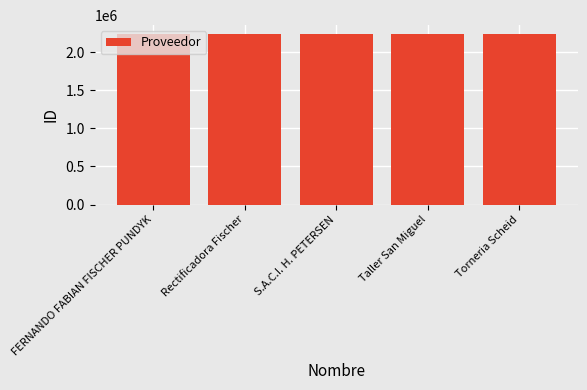

What is the average value?

2245601